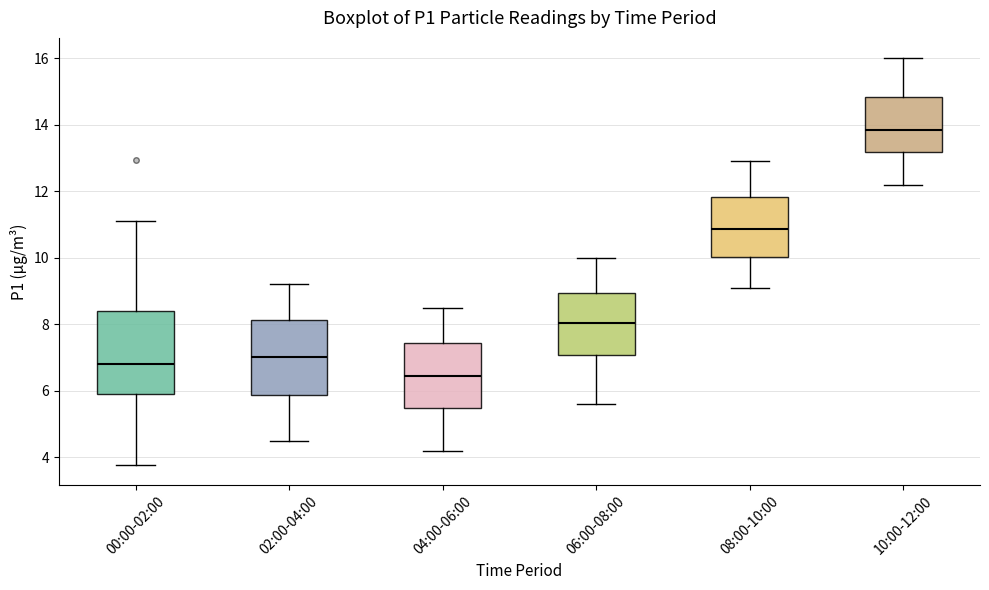

Which box's median line is the highest?

10:00-12:00